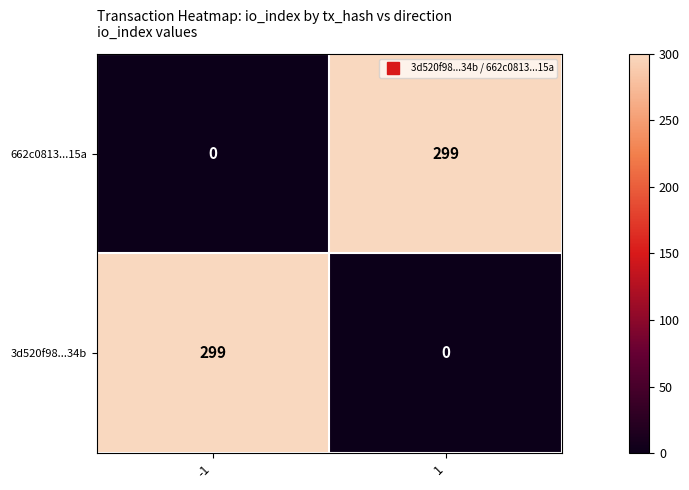

What is the difference between the highest and lowest values at 1?

299